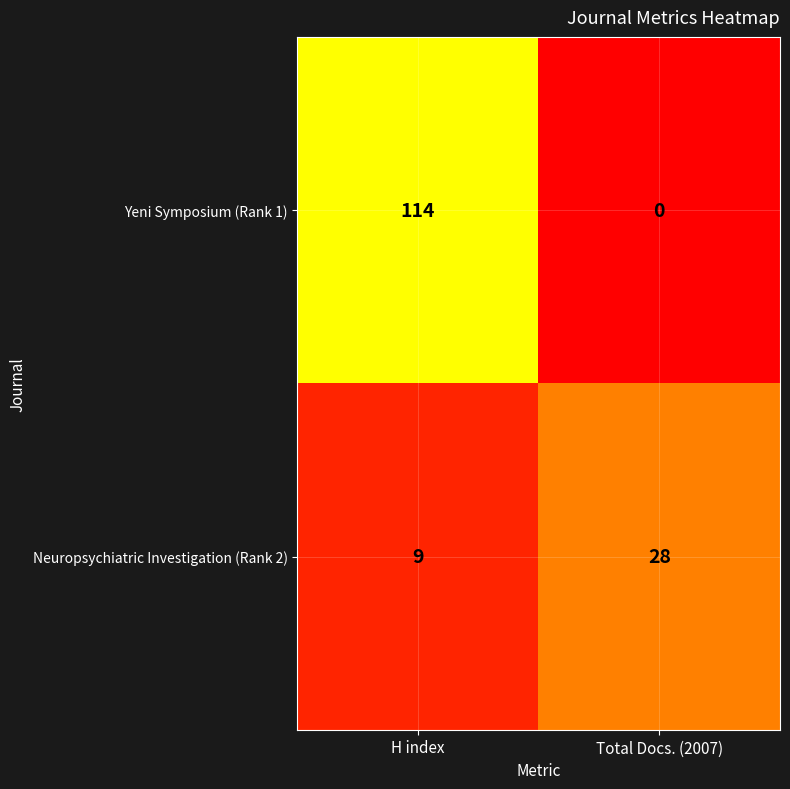

What is the sum of the Neuropsychiatric Investigation (Rank 2) values at H index and Total Docs. (2007)?

37